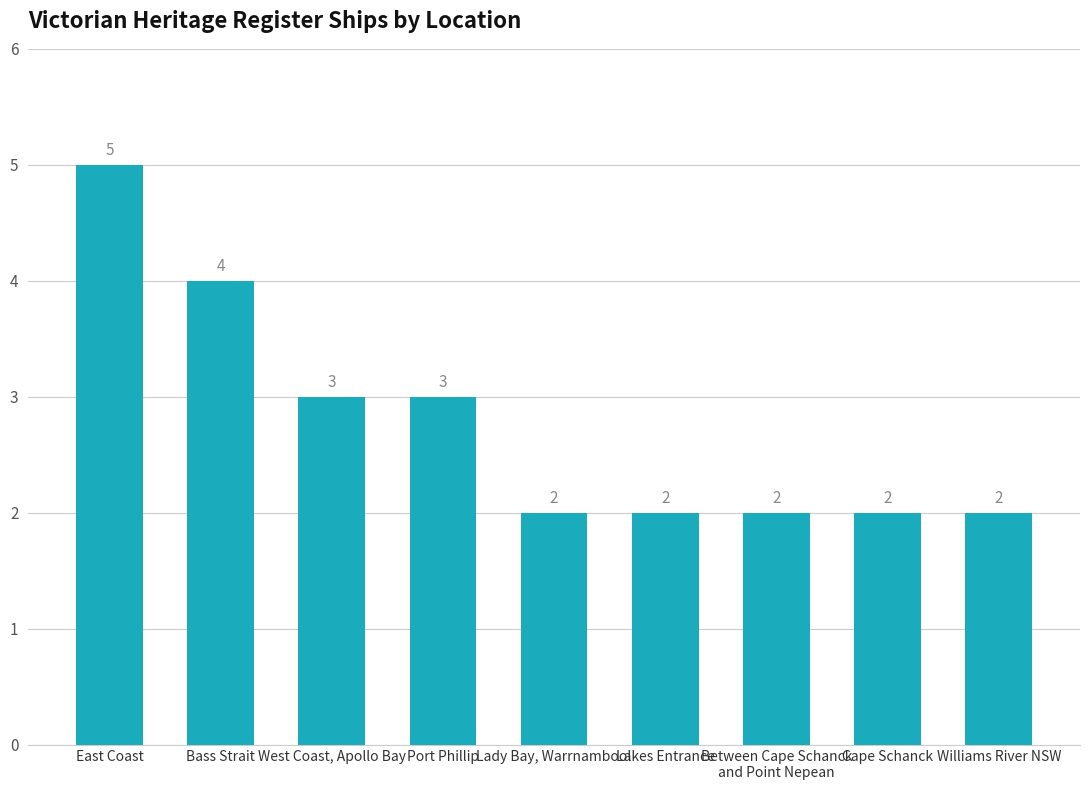

What is the average value?

3